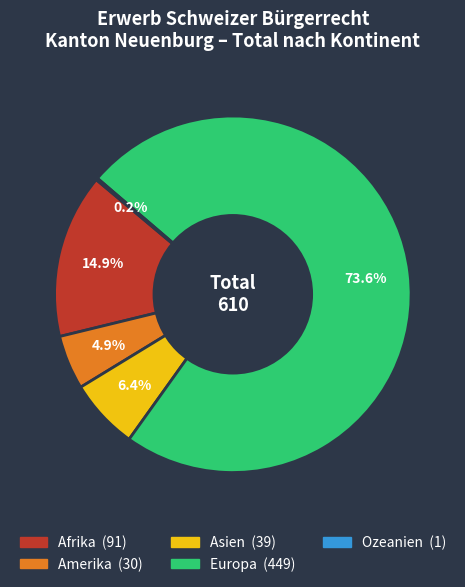

Which category accounts for the majority?

Europa